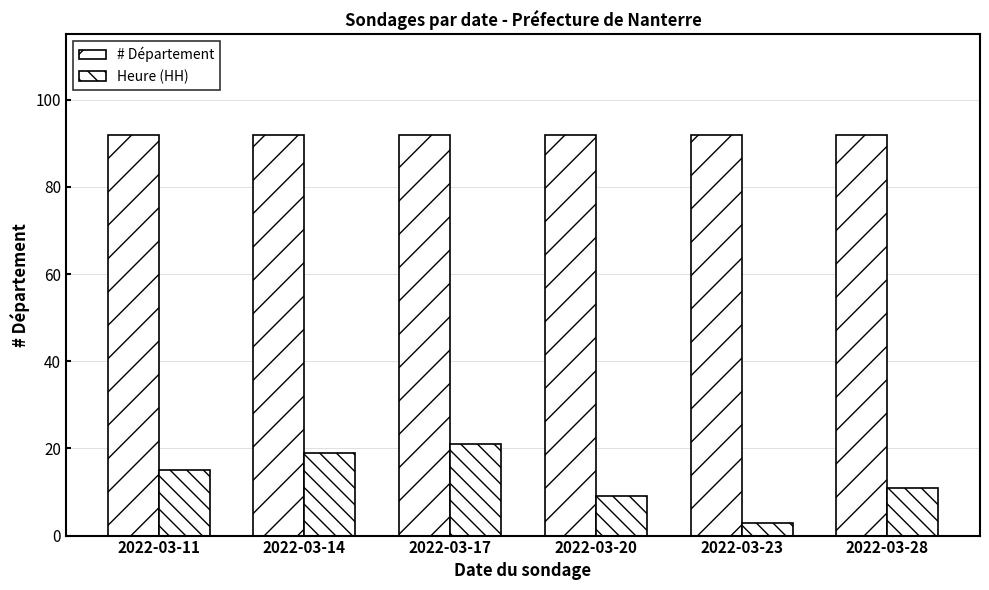

How many distinct data groups are displayed?

2